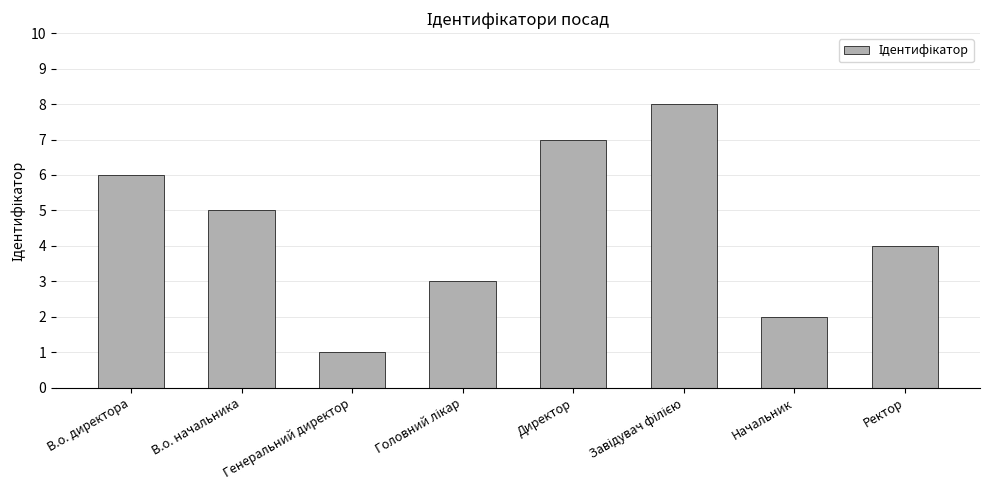

Count the values in the range 3 to 7.

5